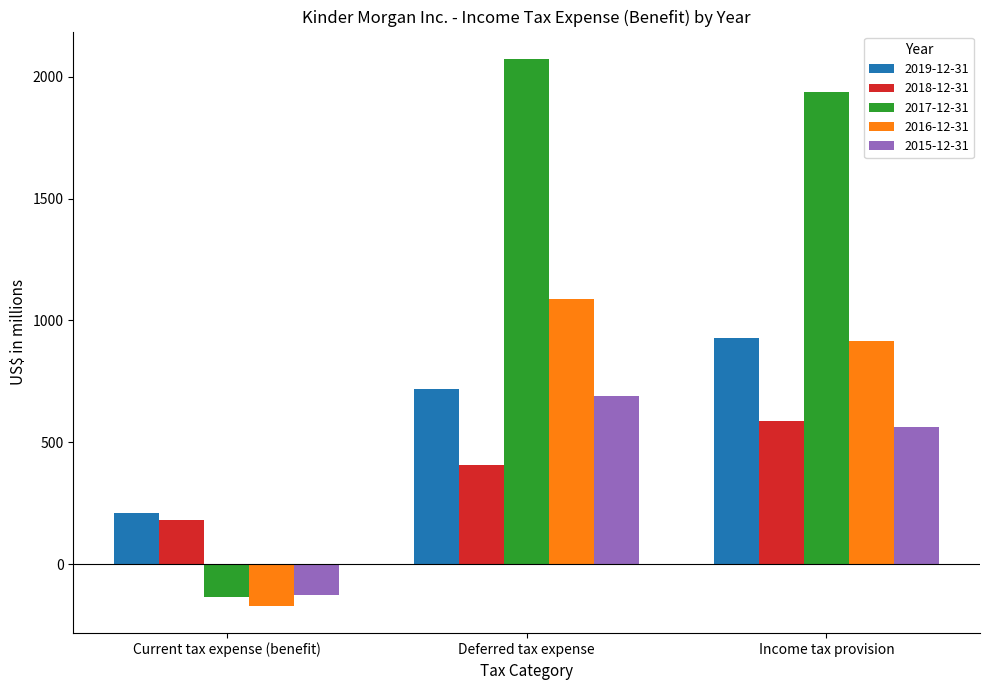

What is the average value of the 2017-12-31 series?

1292